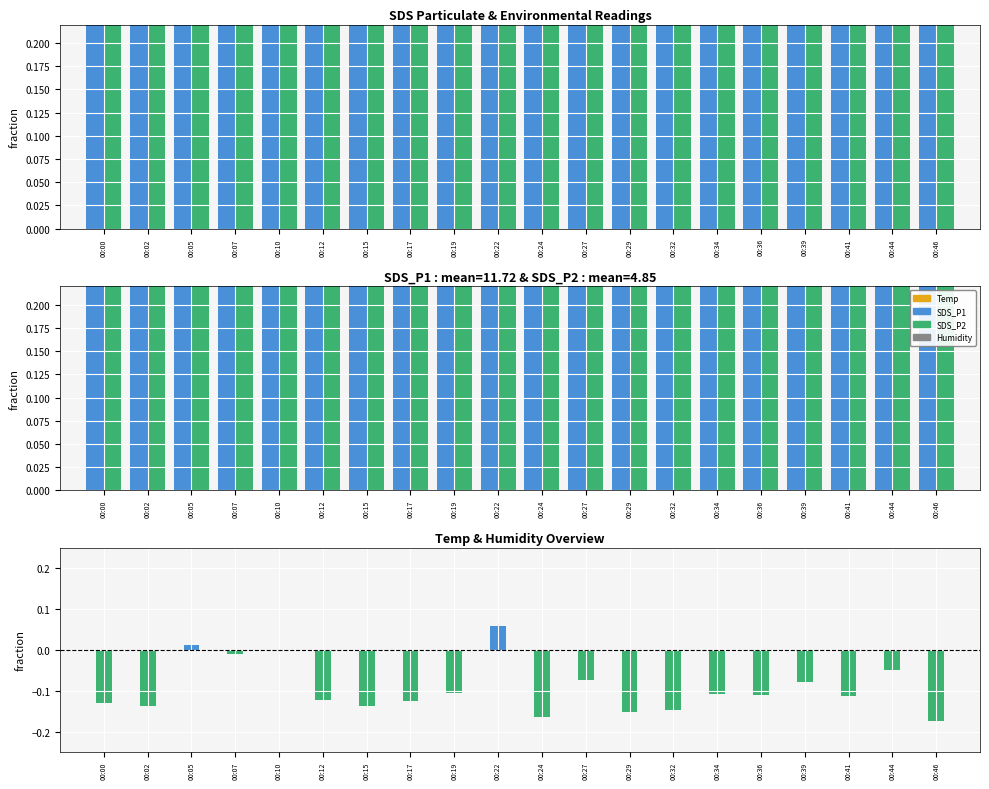

Does the chart contain stacked bars?

No